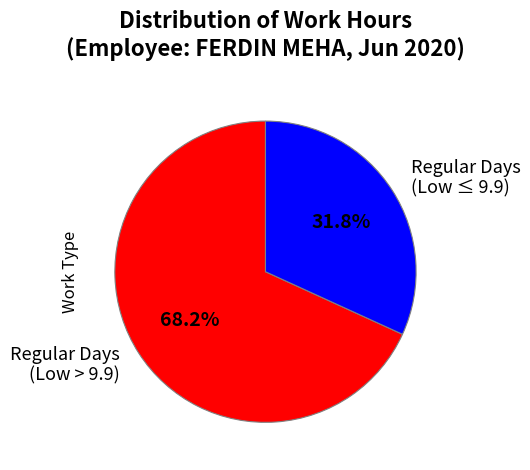

How many slices are in this pie chart?

2